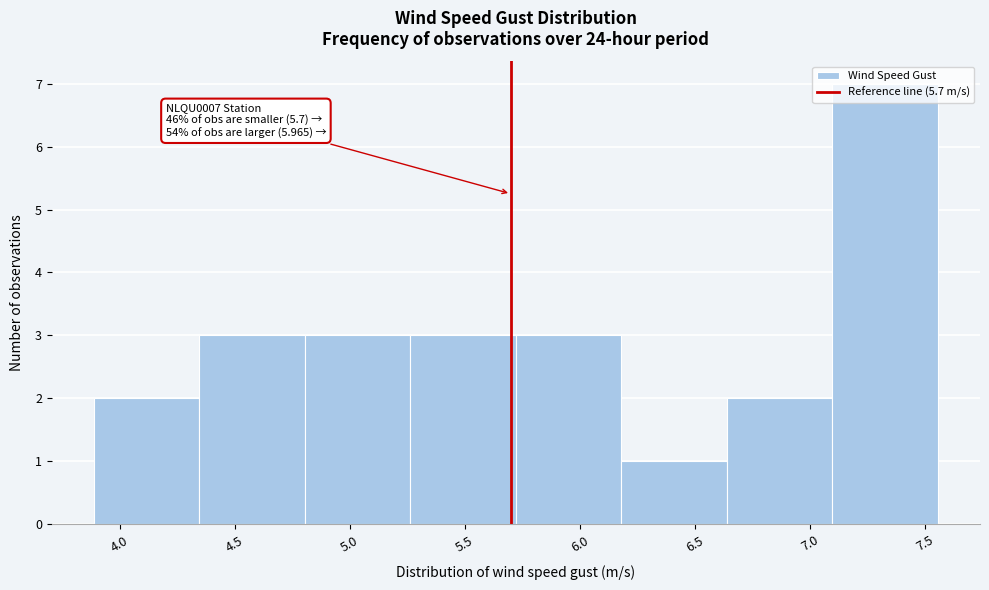

Over which range of the x-axis is the bar tallest?

7.10 to 7.55